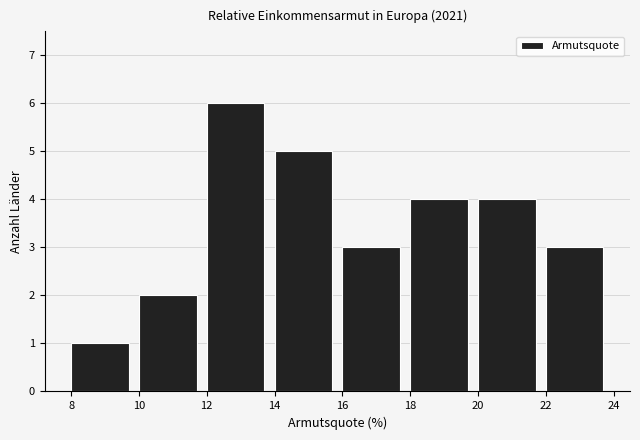

Which range on the x-axis has the tallest bar?

12 to 14